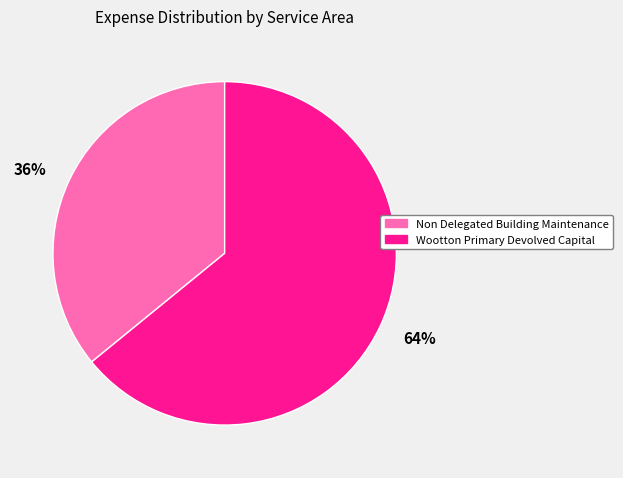

How many slices are in this pie chart?

2